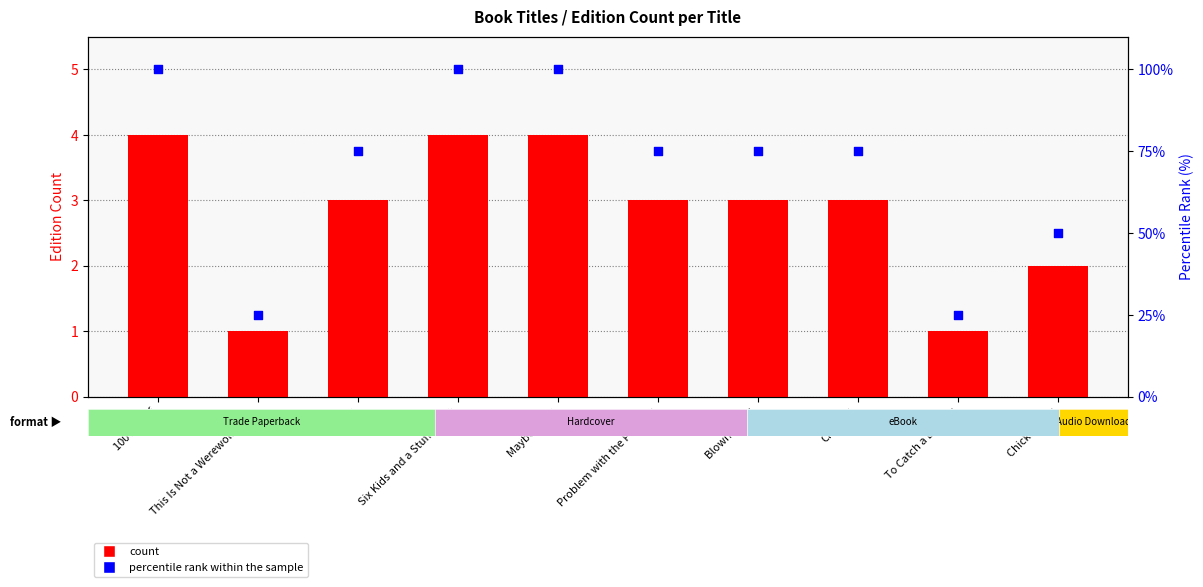

What are all the series names shown in the legend?

count, percentile rank within the sample